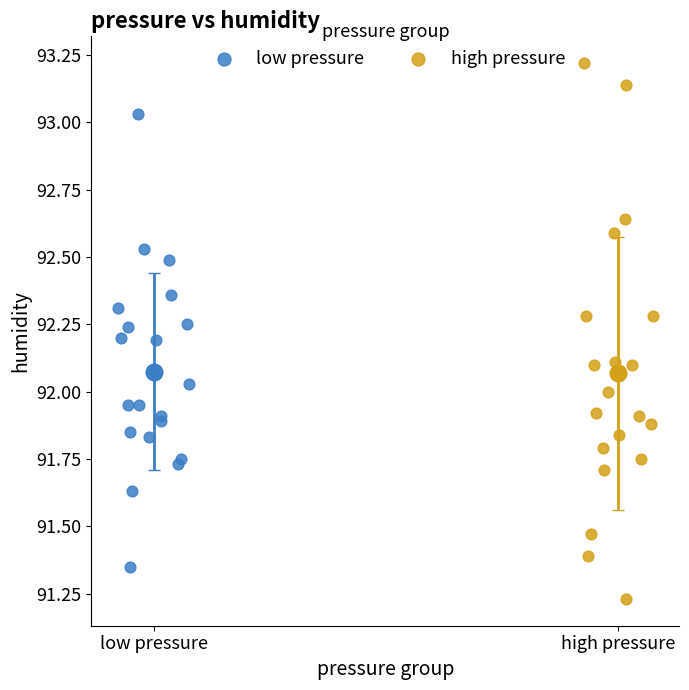

Which series contains the highest Y value?

high pressure